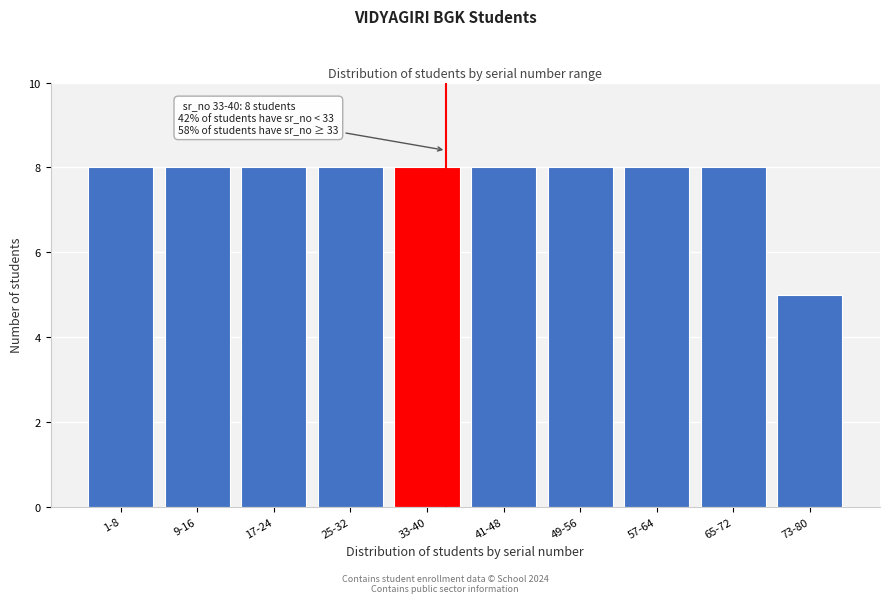

Reading left to right, list all the values displayed in this chart.

8	8	8	8	8	8	8	8	8	5